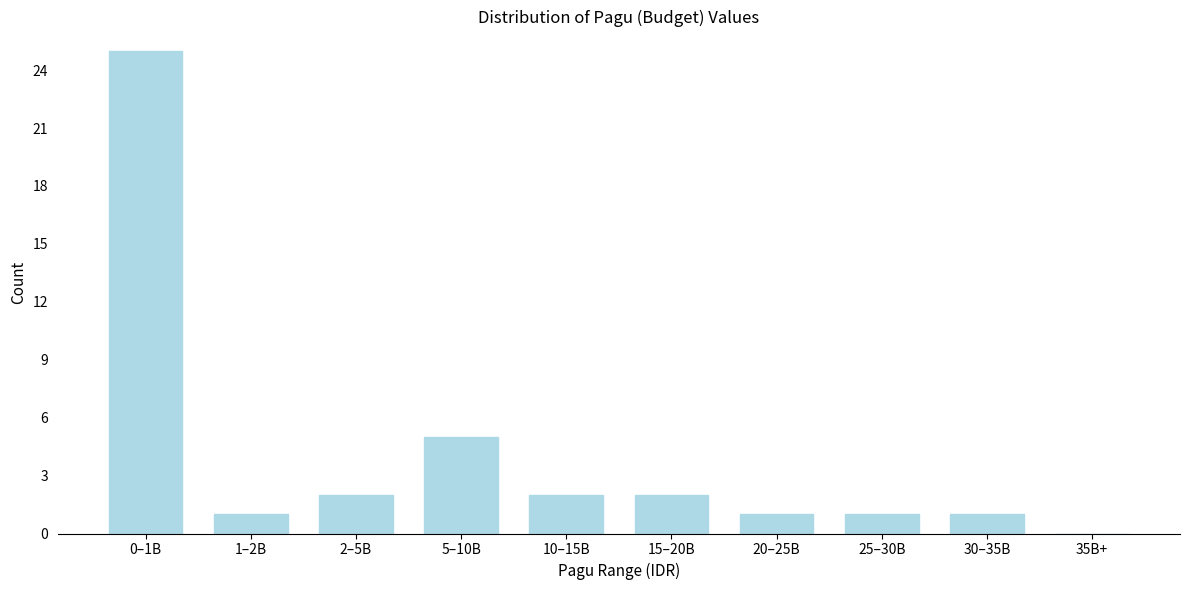

Reading left to right, what are all the values shown in this chart?

0–1B=25	1–2B=1	2–5B=2	5–10B=5	10–15B=2	15–20B=2	20–25B=1	25–30B=1	30–35B=1	35B+=0